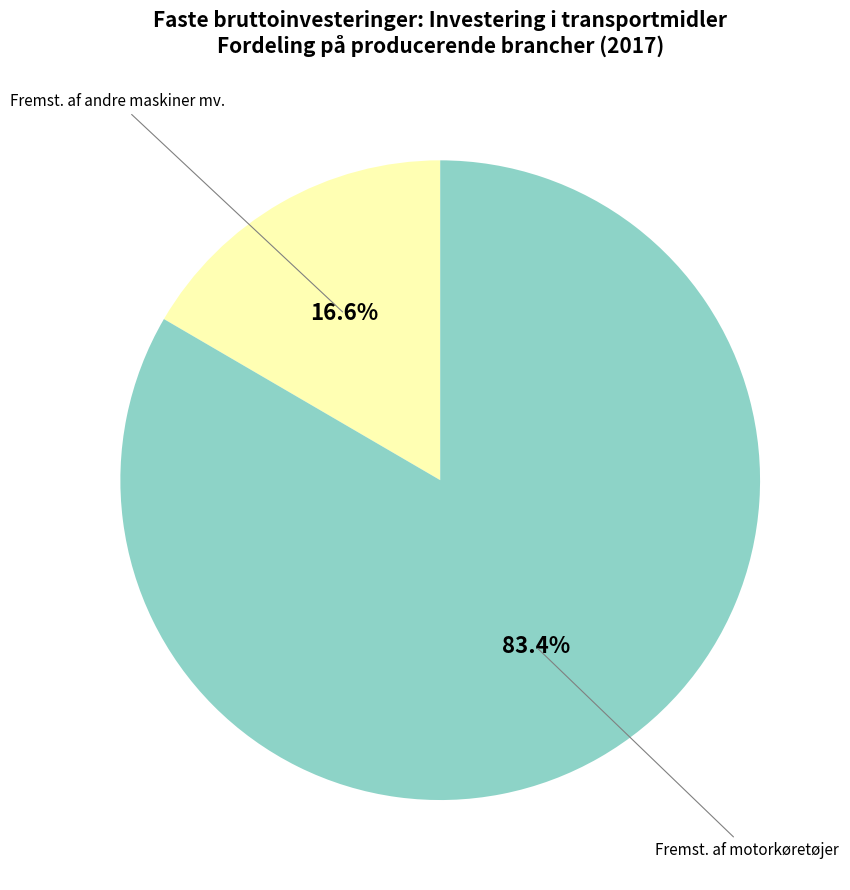

Count the number of slices in the pie.

2